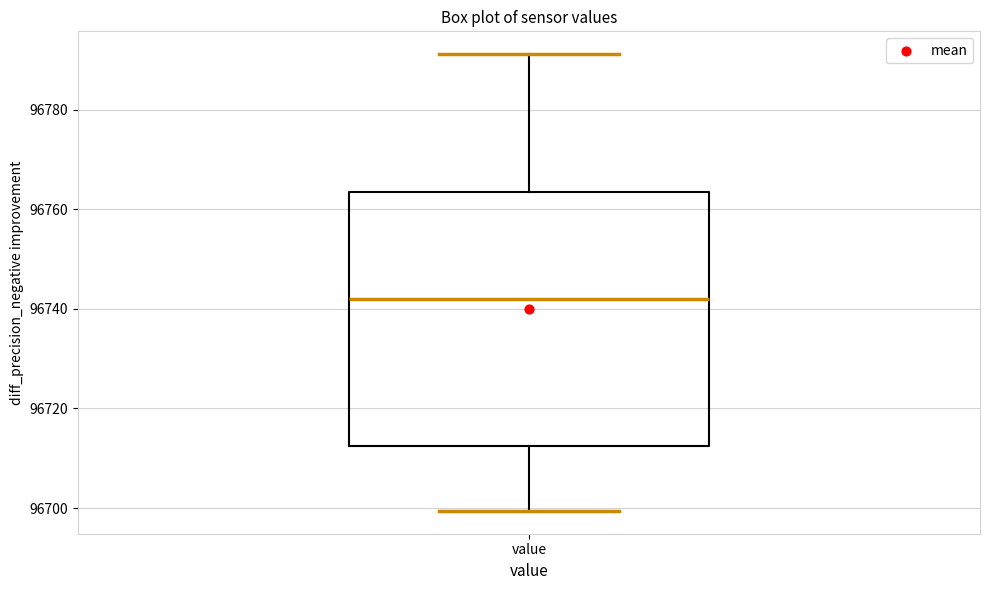

Read this box plot against the y-axis: the position of the median line, the range covered by the box, and the ends of both whiskers. The values are not printed on the chart, so give them approximately, as read against the axis.

median 96742, box 96712 to 96764, whiskers 96700 to 96792